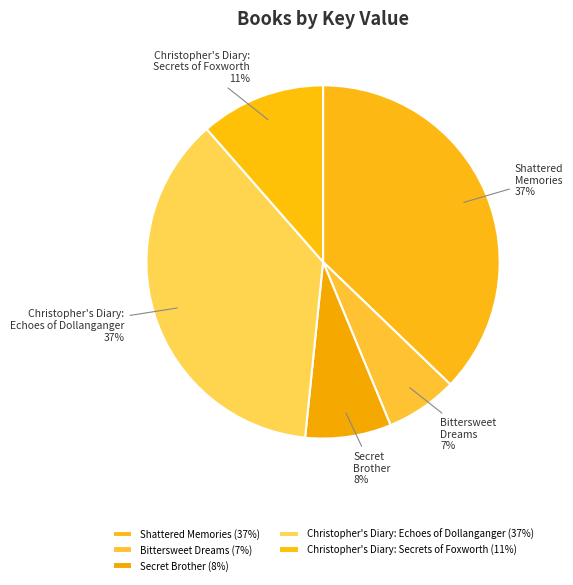

Is Christopher's Diary: Secrets of Foxworth the majority of the pie?

No